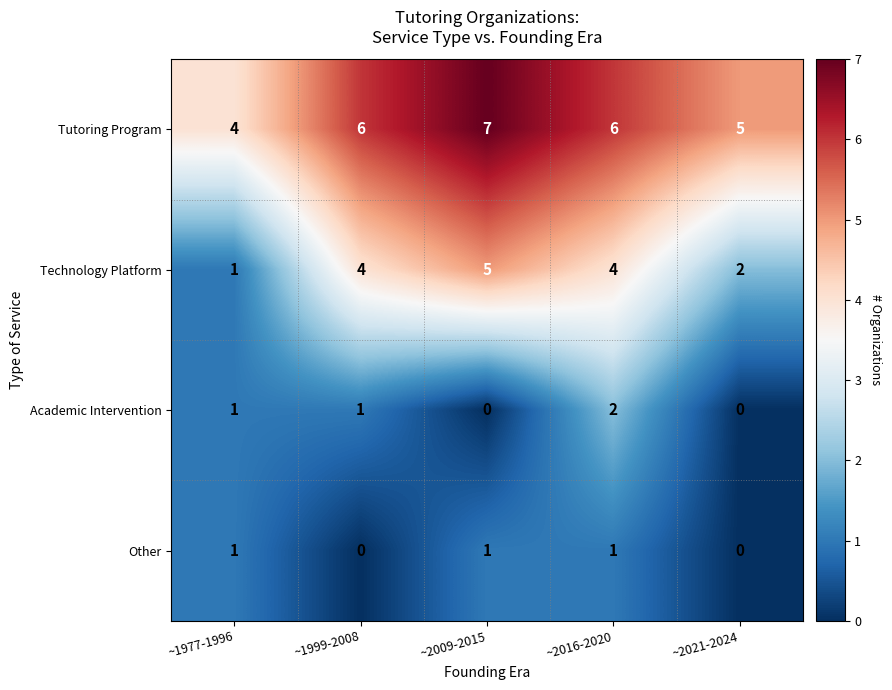

Between ~1977-1996 and ~2009-2015, which series saw the biggest shift?

Technology Platform